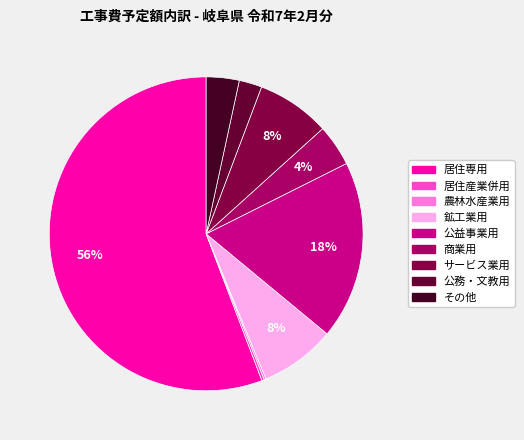

To the nearest percent, what portion does サービス業用 represent?

8%